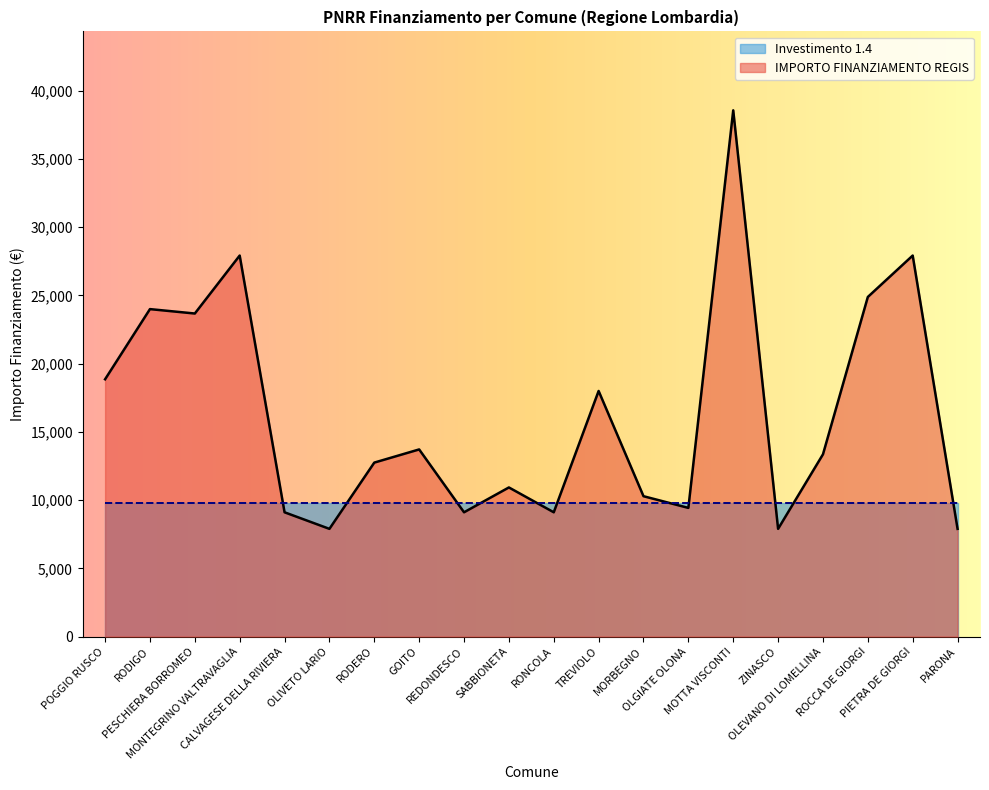

How many values exceed 13354?

9